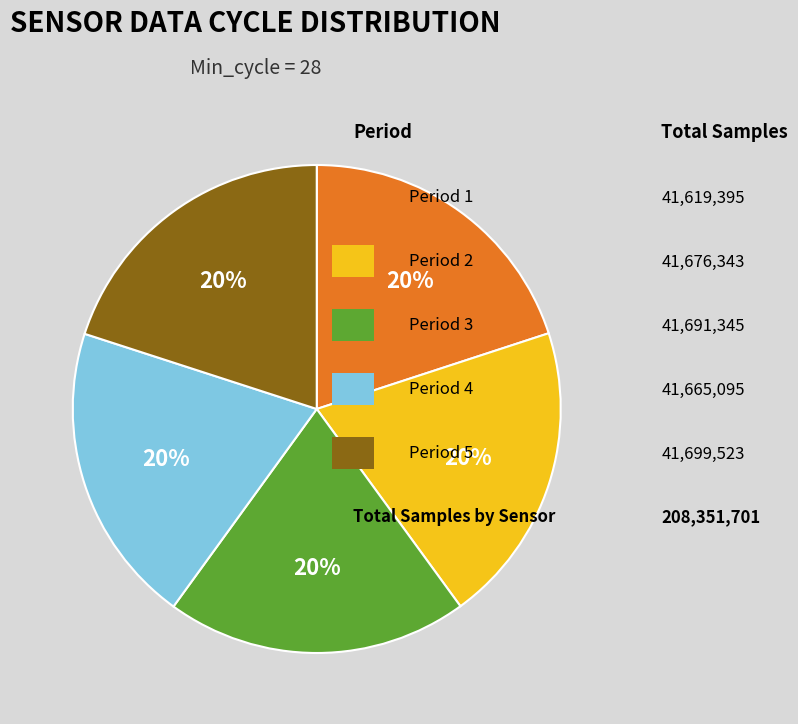

Is there a majority slice in this chart?

No